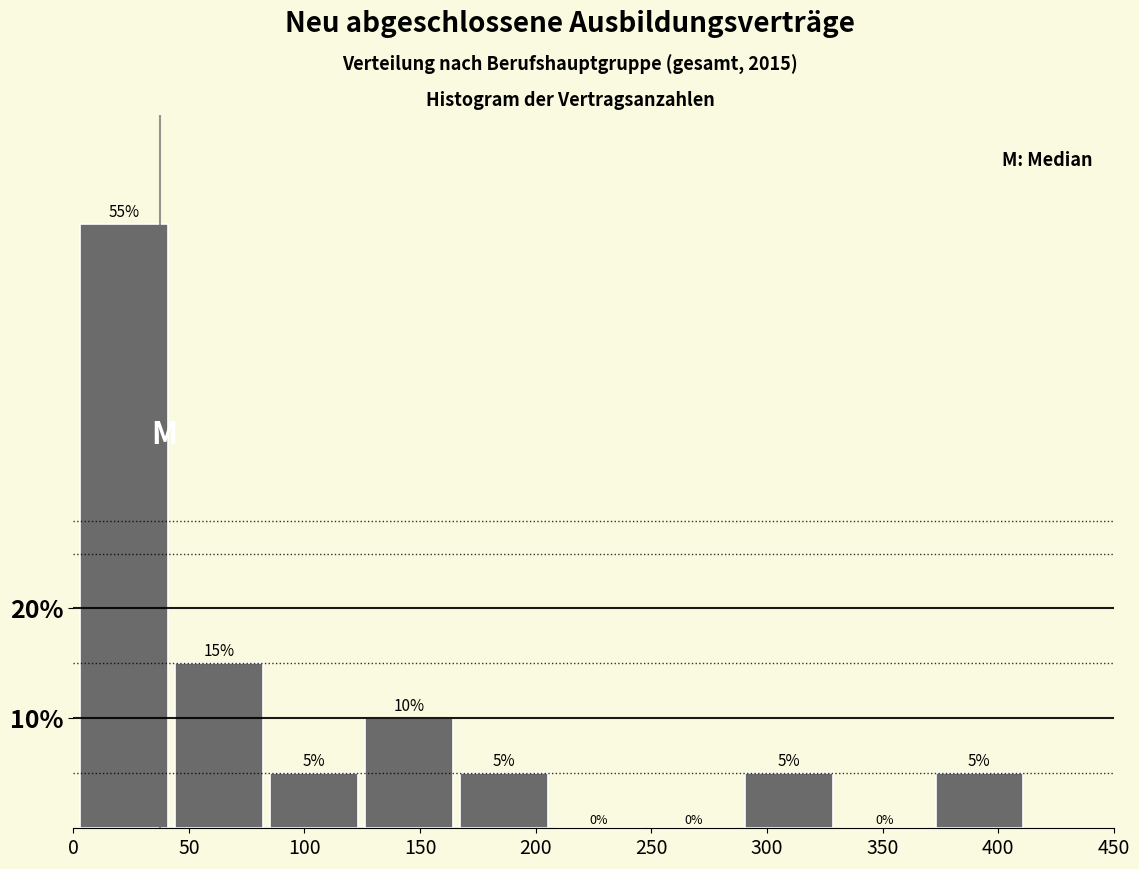

Reading left to right, transcribe this chart: for each bar, give the range it covers on the x-axis and its height. The bar edges are not printed on the chart, so give them approximately, as read against the axis.

5 to 45: 55
45 to 85: 15
85 to 125: 5
125 to 165: 10
165 to 210: 5
210 to 250: 0
250 to 290: 0
290 to 330: 5
330 to 375: 0
375 to 415: 5